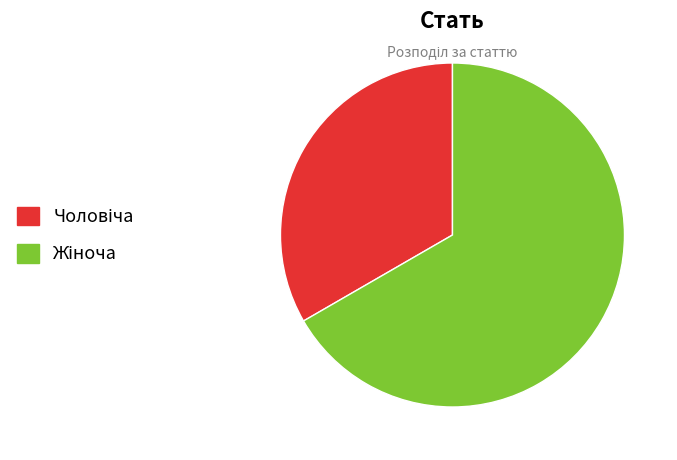

Is there any slice that represents more than half of the pie?

Yes